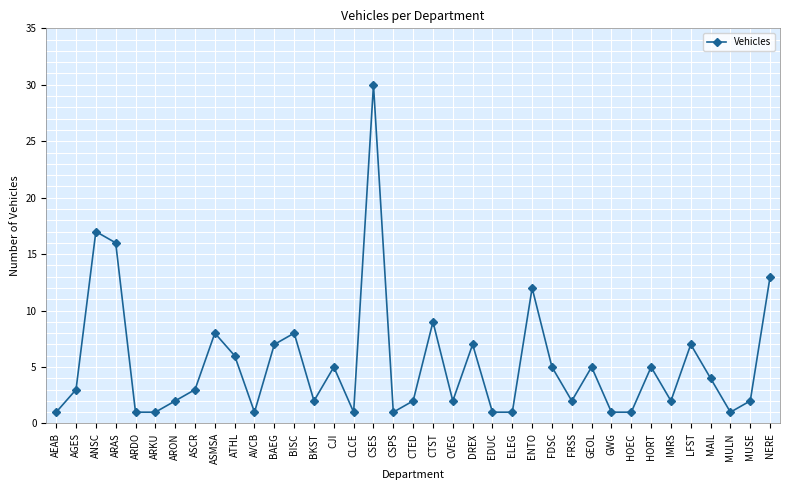

Does the chart display data point markers on the line(s)?

Yes